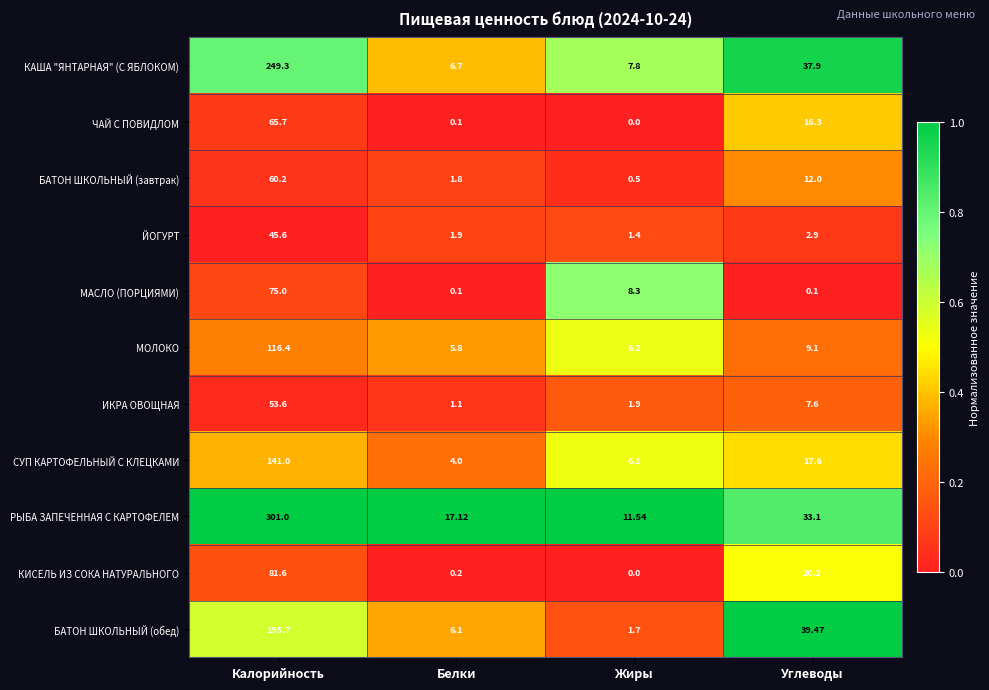

List the labels in order of ЧАЙ С ПОВИДЛОМ value, largest first.

Калорийность, Углеводы, Белки, Жиры